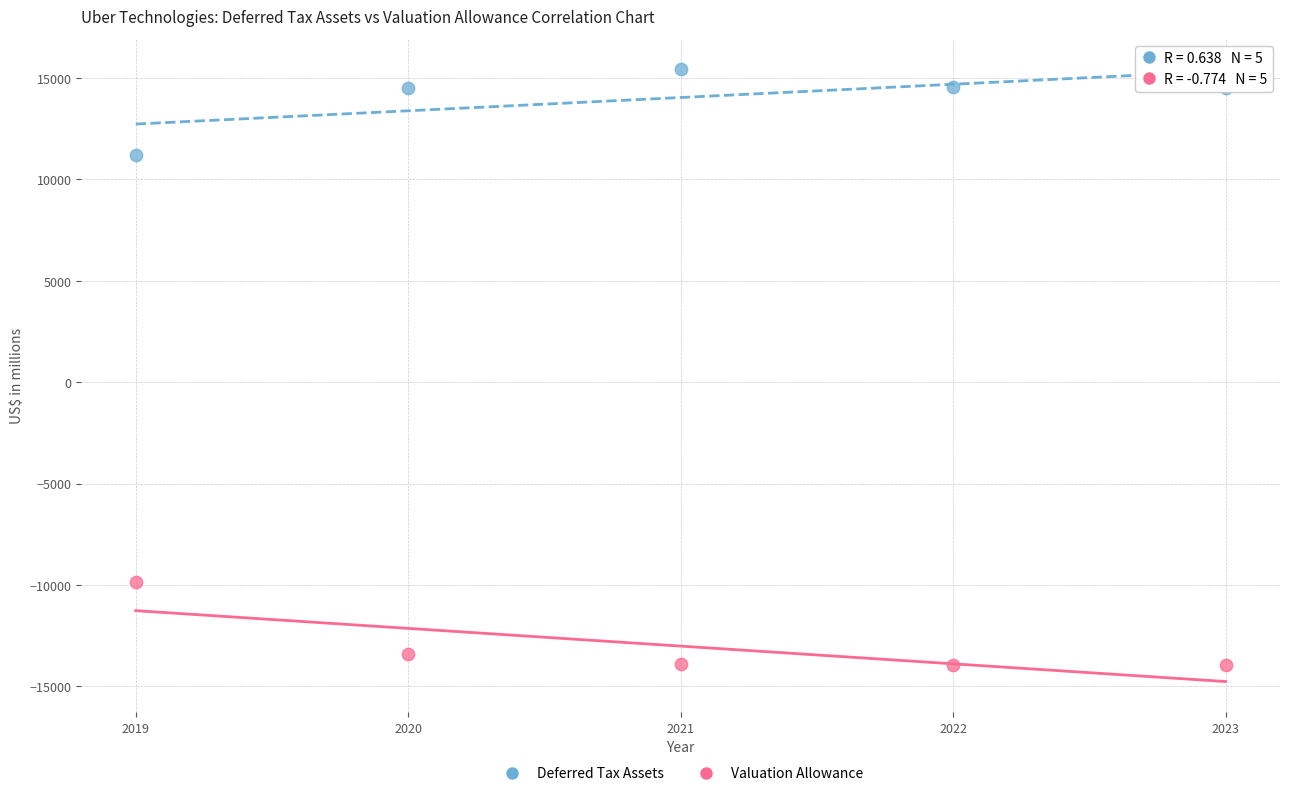

Which series contains the lowest Y value?

Valuation Allowance